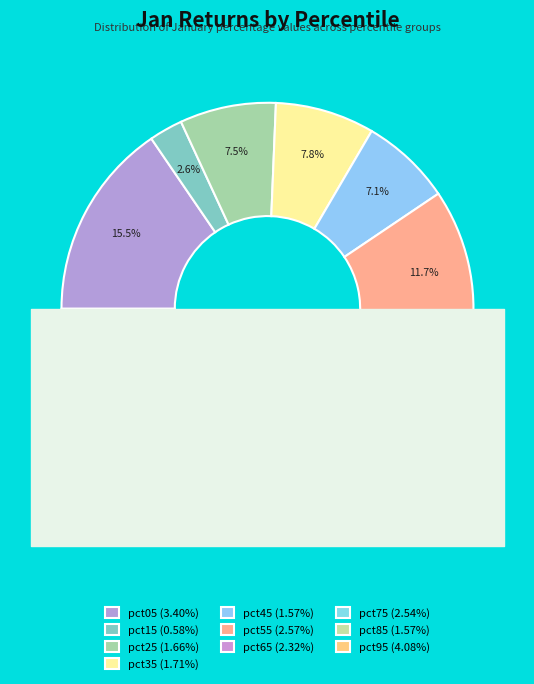

Does pct05 account for over 50% of the chart?

No